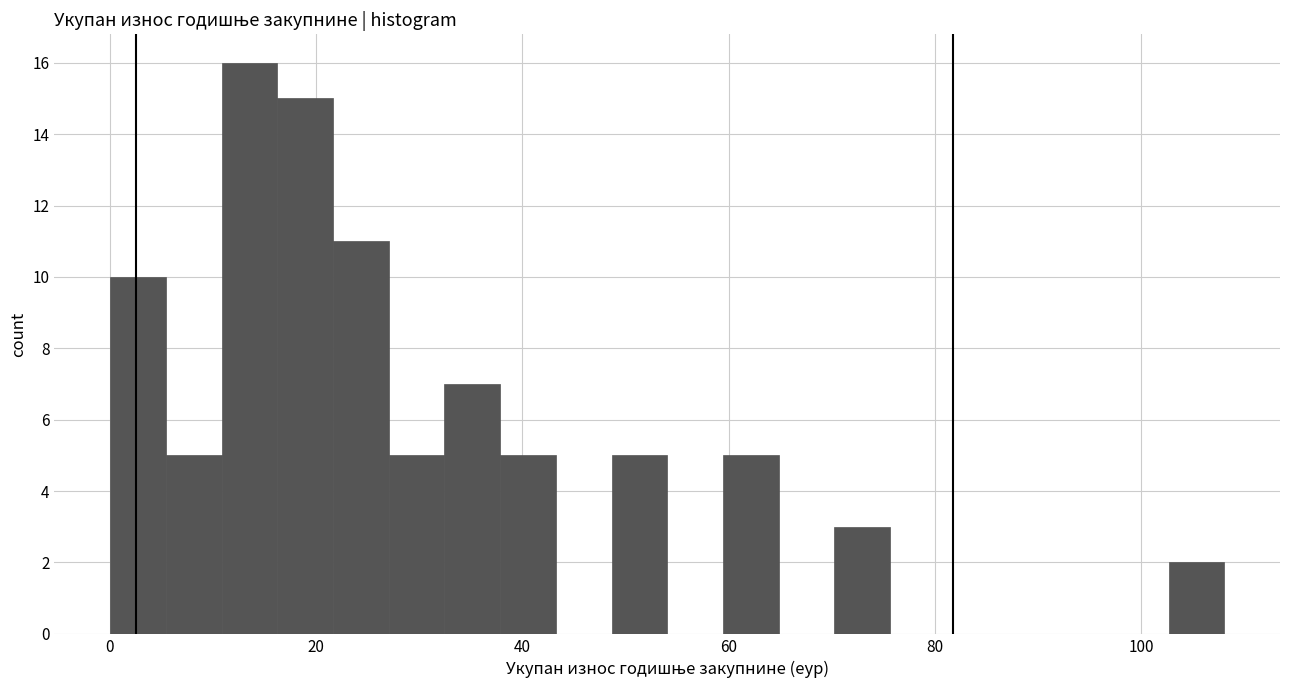

Read against the x-axis, roughly where is the centre of the tallest bar?

14